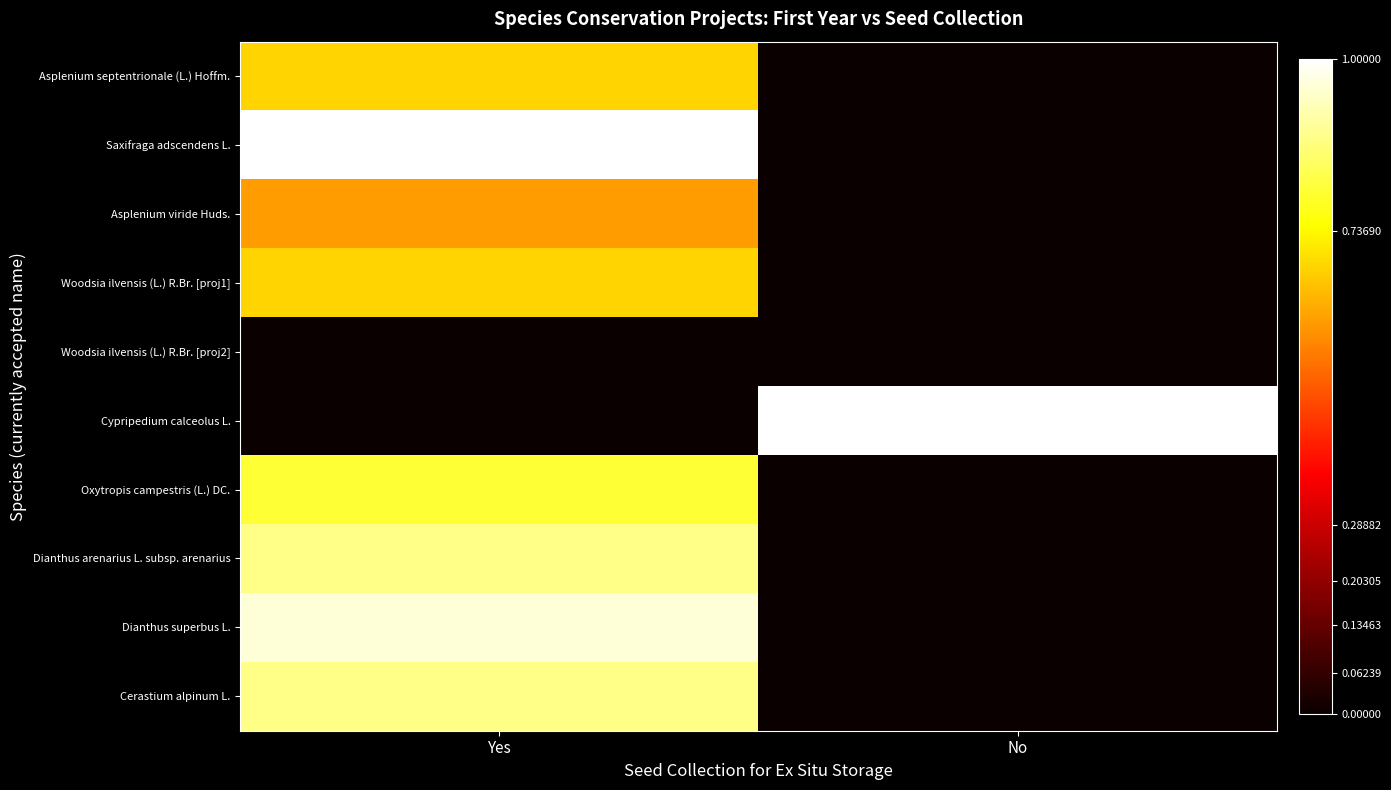

Which series has the largest total across all categories?

Saxifraga adscendens L.